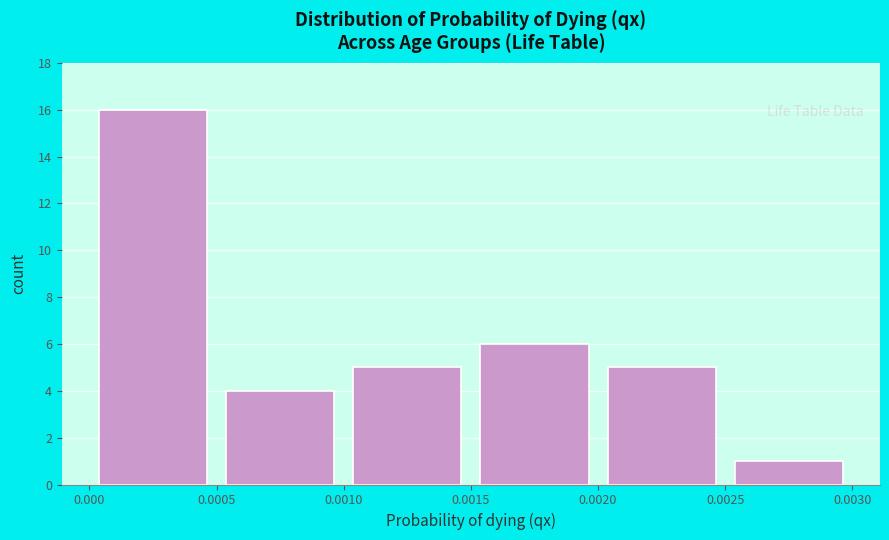

What is the height of the bar covering 0.0025 to 0.0030 on the x-axis? The values are not printed on the chart, so give them approximately, as read against the axis.

1